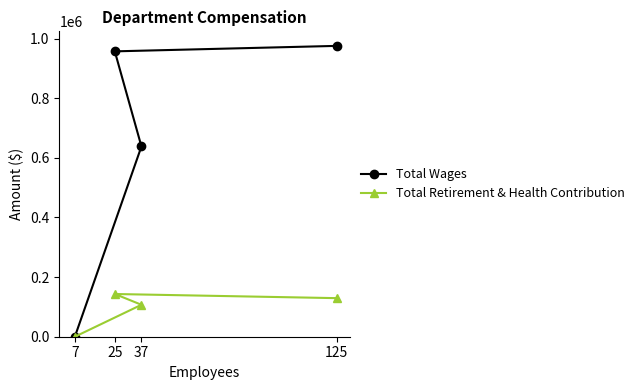

Rank the series by their average value, from lowest to highest.

Total Retirement & Health Contribution, Total Wages